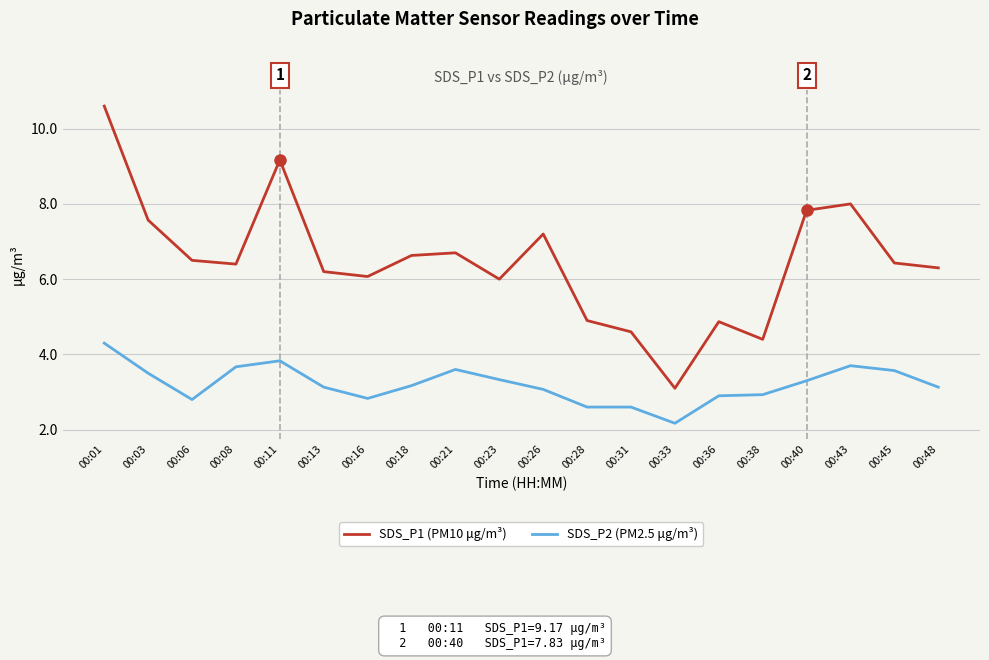

What is the average value of the SDS_P2 (PM2.5 μg/m³) series?

3.2